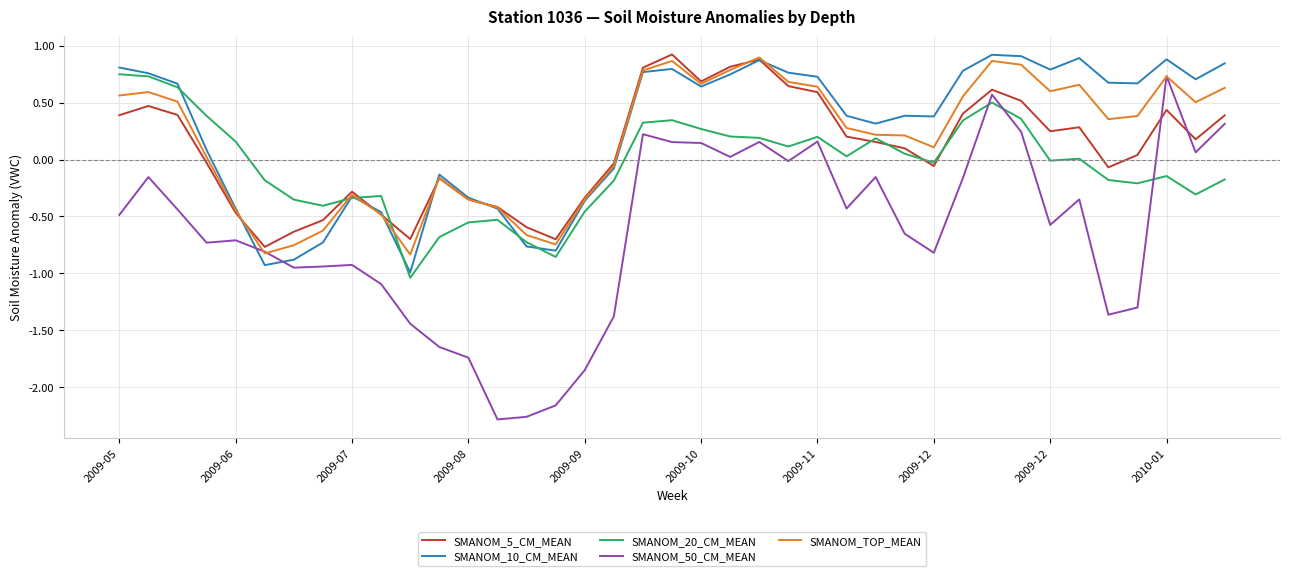

What is the greatest value displayed?

0.9